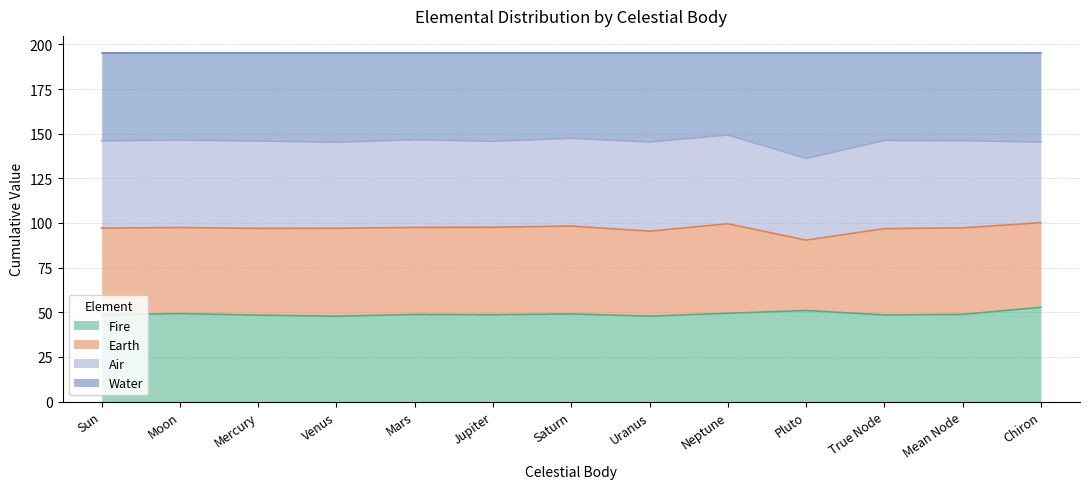

The value of Fire at Jupiter is 13.4. True or false?

False